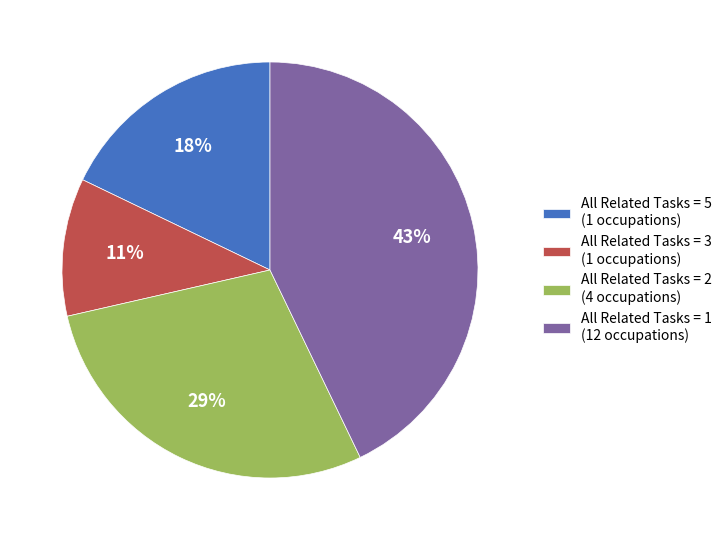

To the nearest percent, what percentage of the pie is All Related Tasks = 5 (1 occupations)?

18%